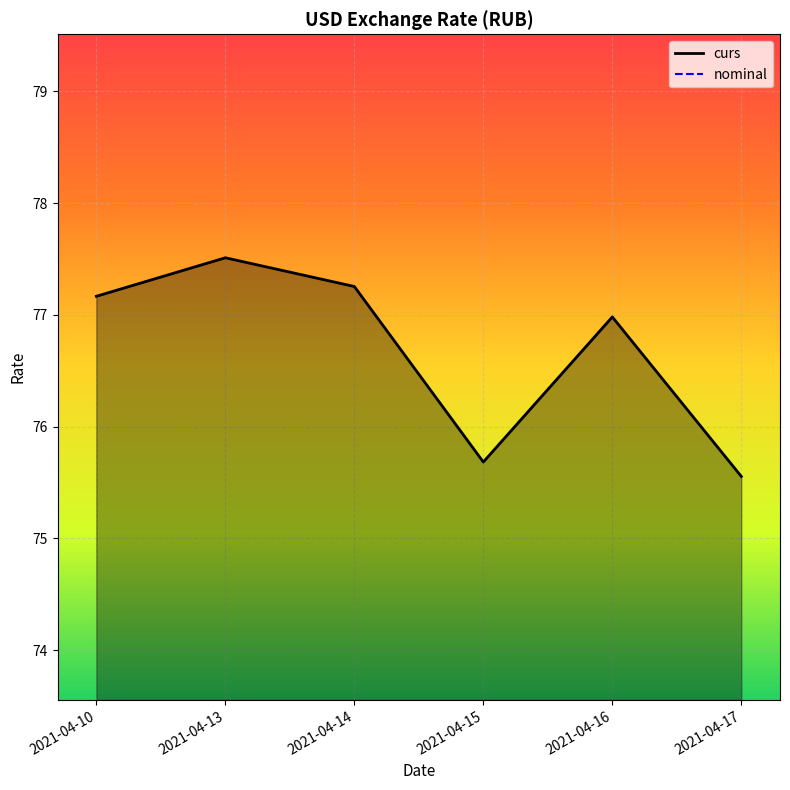

True or false: curs and nominal cross at least once.

False